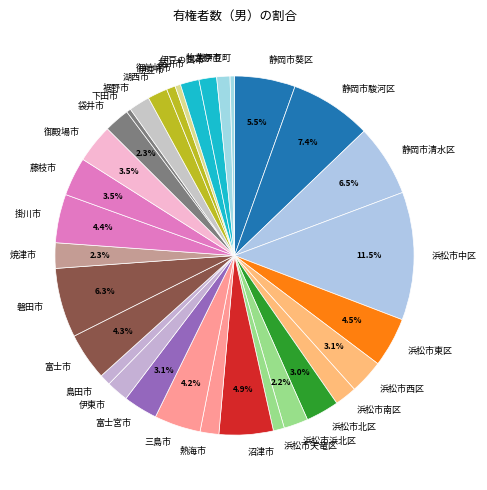

What is the ratio of the value at 浜松市中区 to the value at 袋井市?

5.0